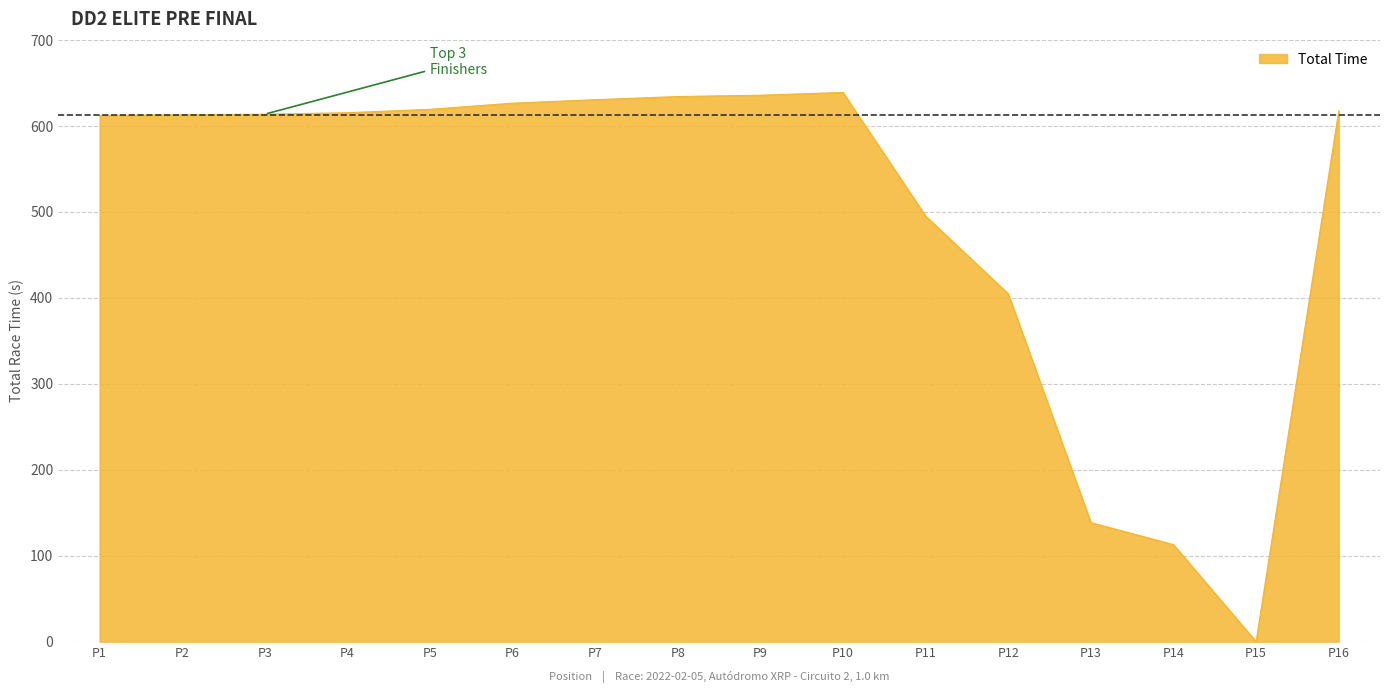

Is it true that the value at P14 is 112.8?

True